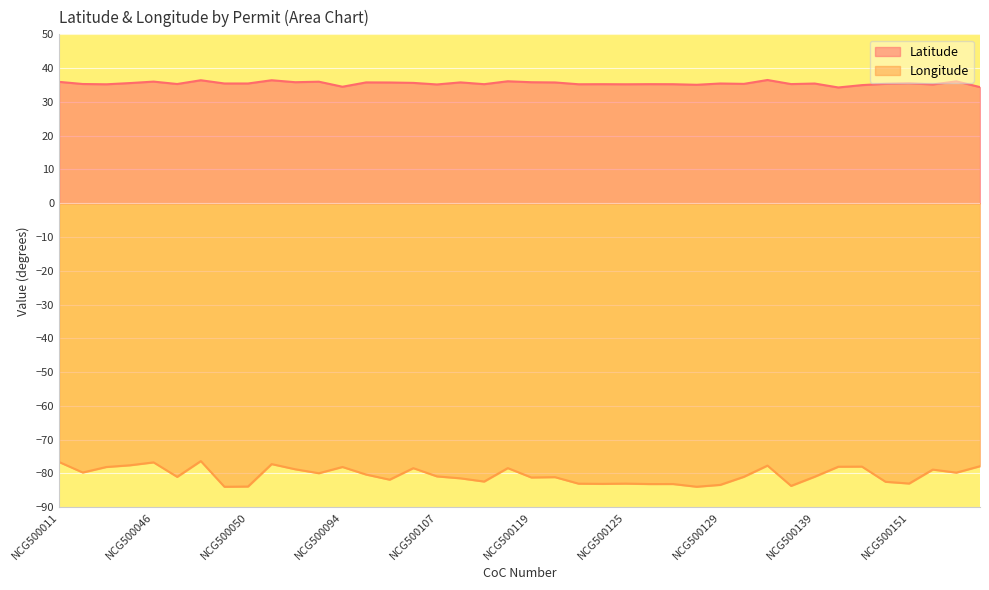

At which category does the chart reach its minimum across all series?

NCG500049